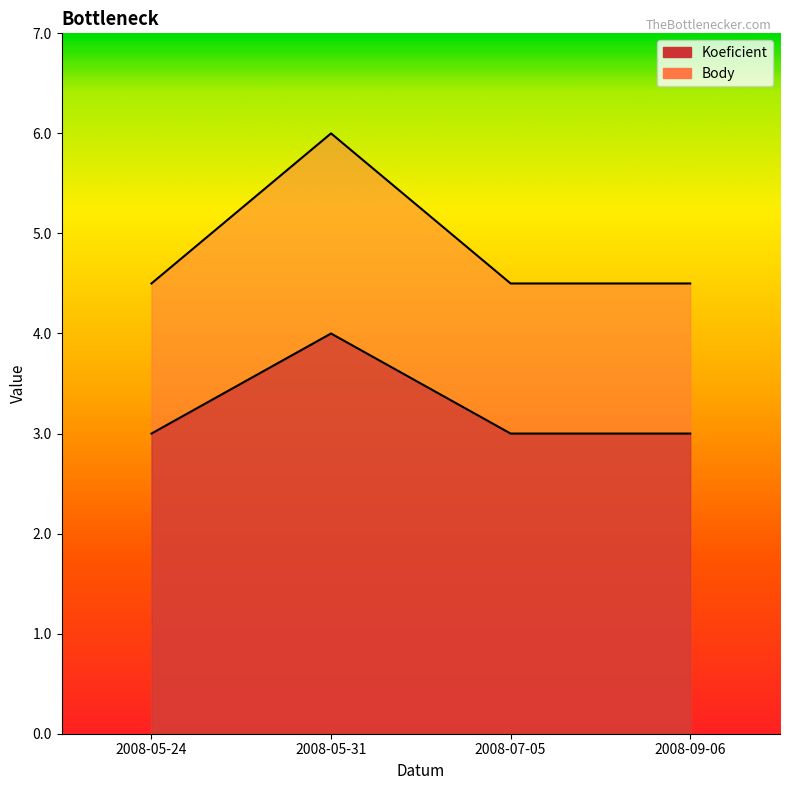

How many lines are shown in the chart?

2